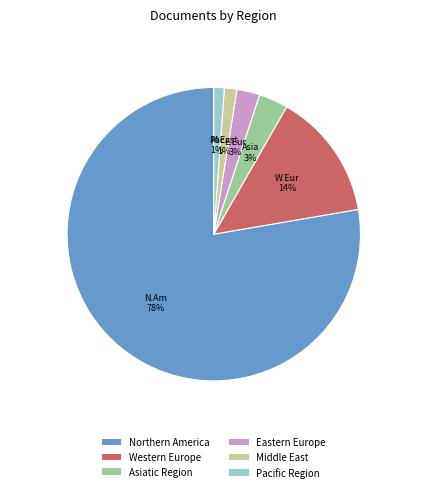

Combined, do Asiatic Region and Eastern Europe account for over 50%?

No